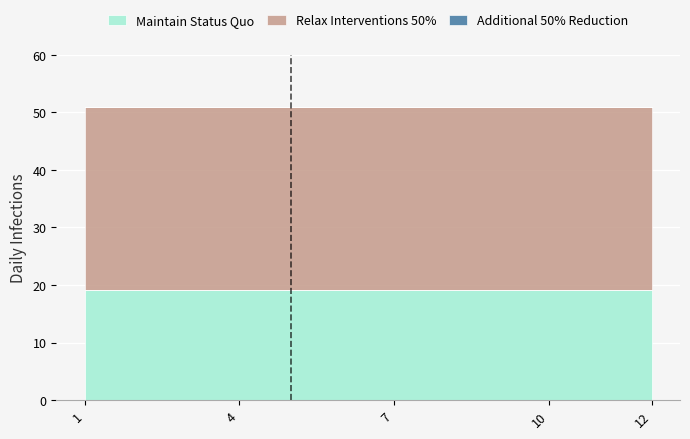

What is the total value across all series at 8?

51.0